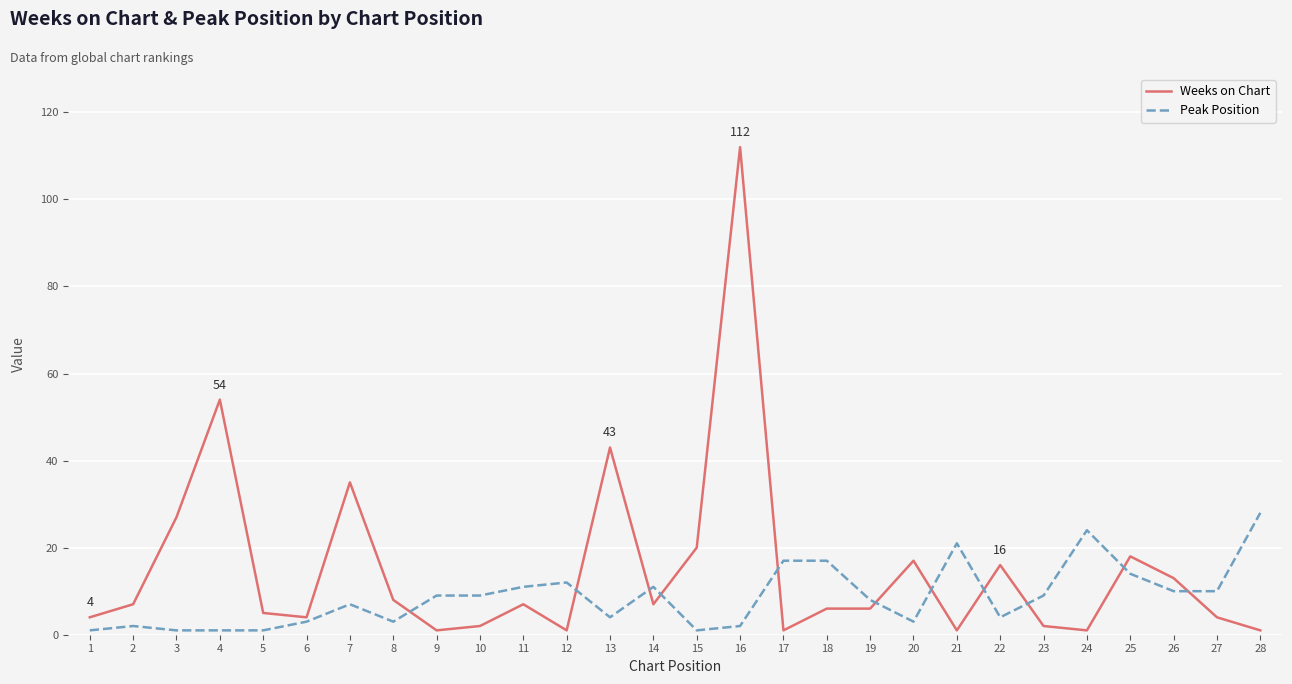

At which category is the sum across all series the highest?

16